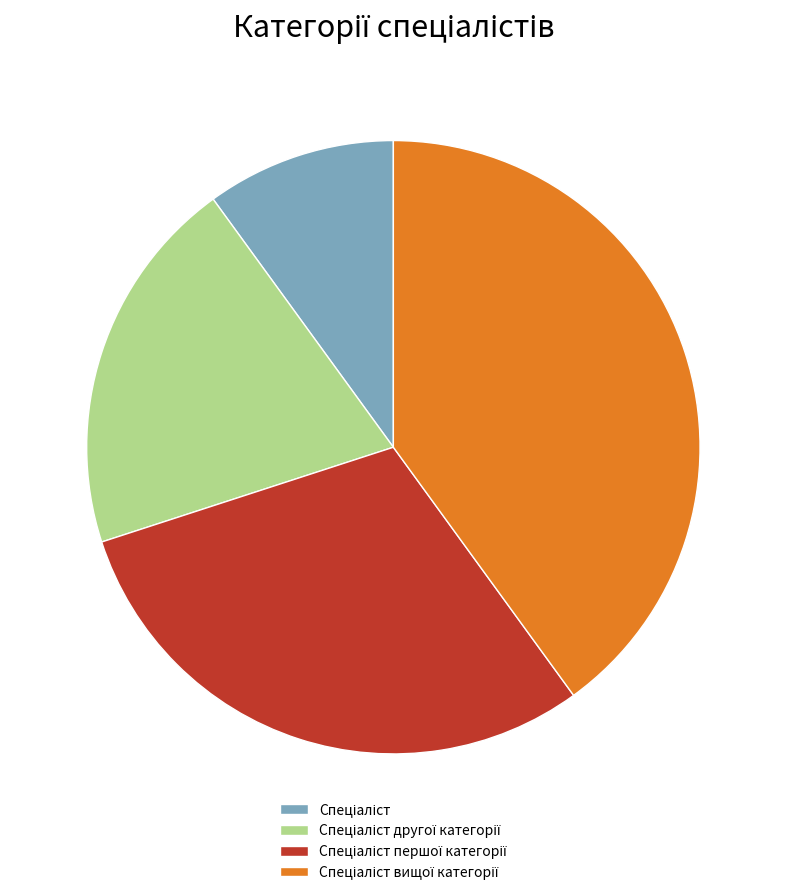

How many segments does this pie chart have?

4